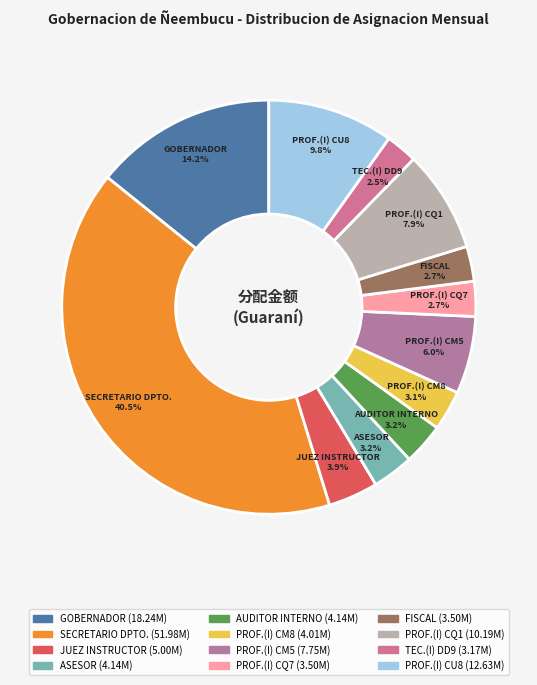

How many segments does this pie chart have?

12